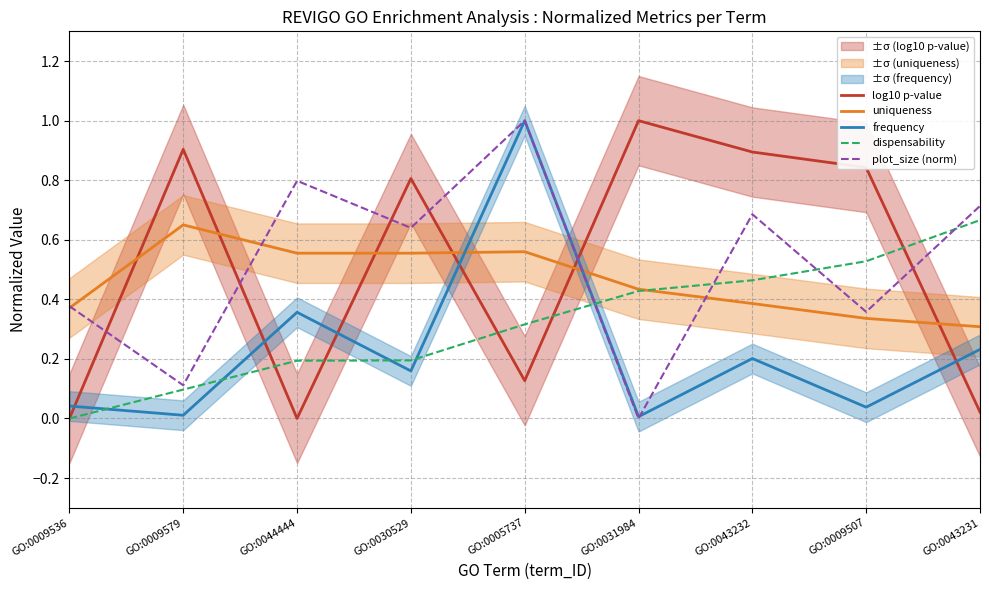

What is the spread (max minus min) of values at GO:0005737?

0.9